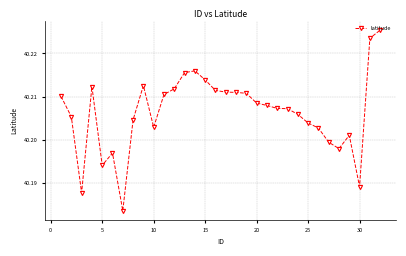

How many values are between 40 and 41?

32